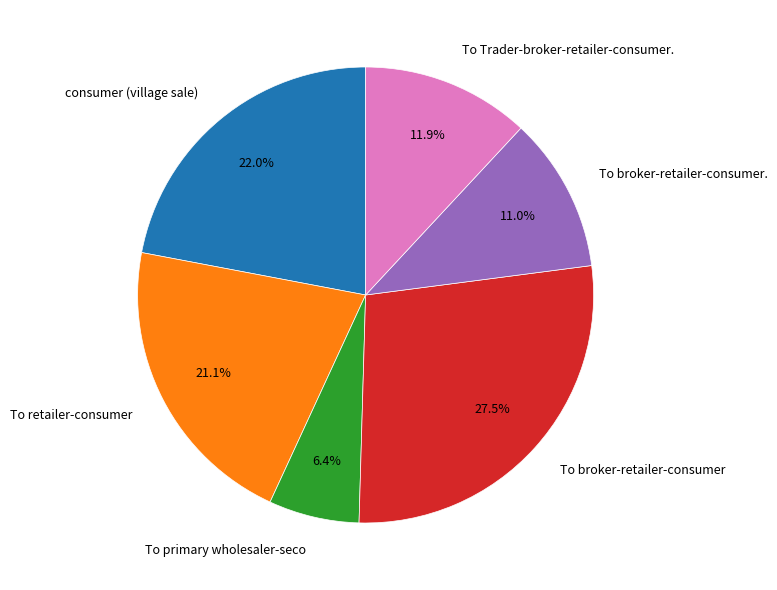

What portion of the pie excludes To broker-retailer-consumer.?

89.0%